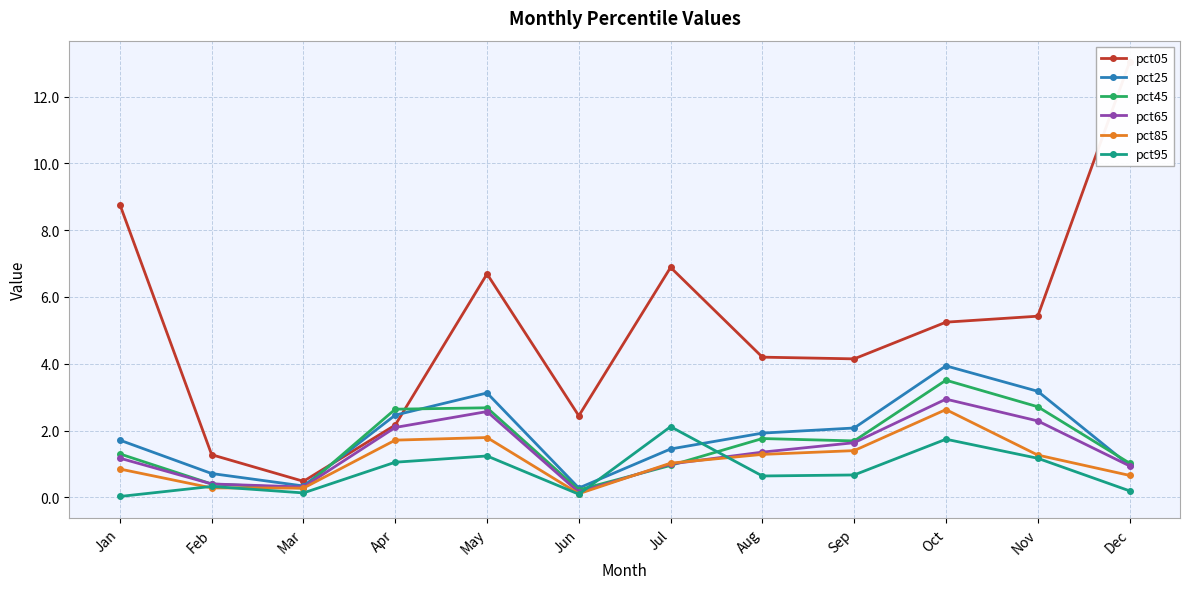

What is the total value across all series at Oct?

20.0